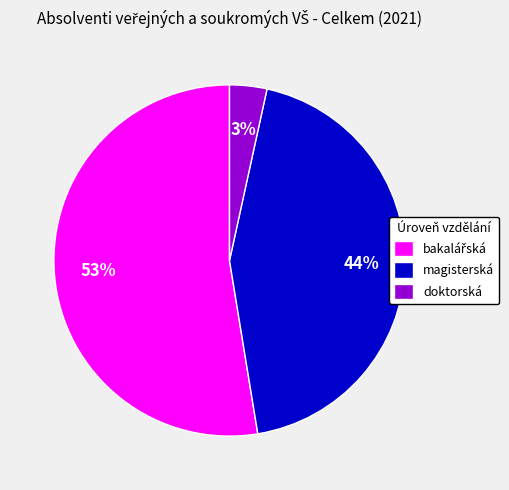

How many slices are in this pie chart?

3